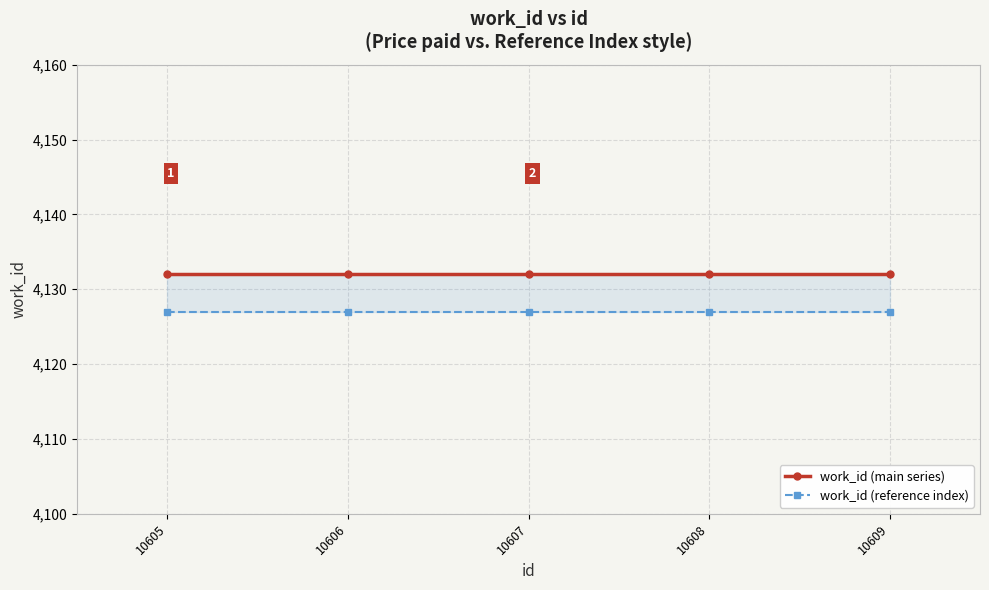

Reading right to left, transcribe all the data shown in this chart.

work_id (main series): 10609=4132	10608=4132	10607=4132	10606=4132	10605=4132
work_id (reference index): 10609=4127	10608=4127	10607=4127	10606=4127	10605=4127